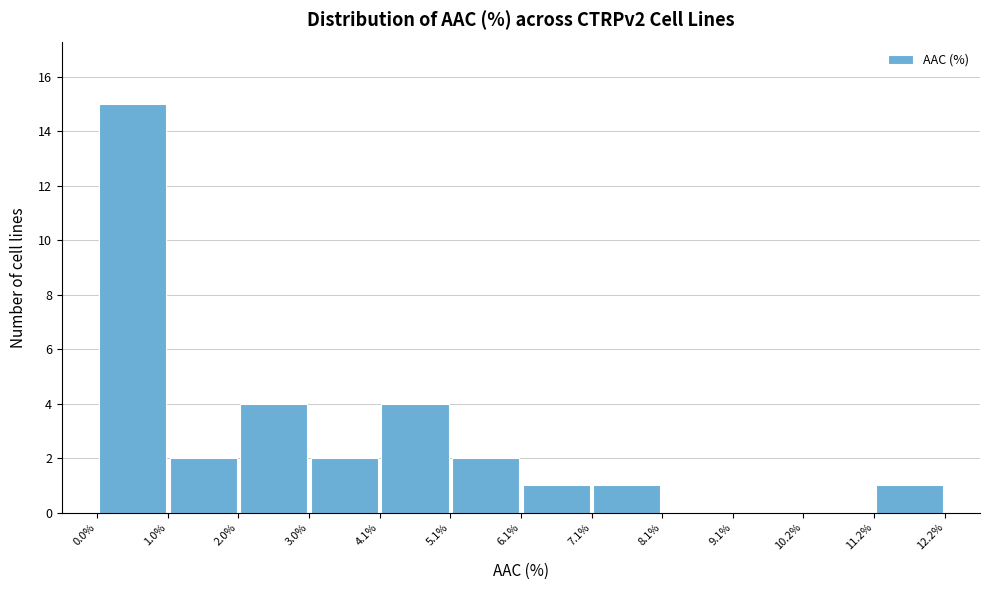

What is the height of the bar covering 5.1% to 6.1% on the x-axis? The values are not printed on the chart, so give them approximately, as read against the axis.

2